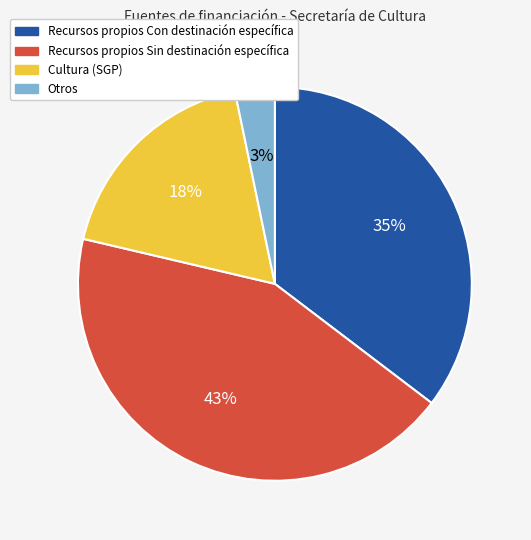

How many segments does this pie chart have?

4